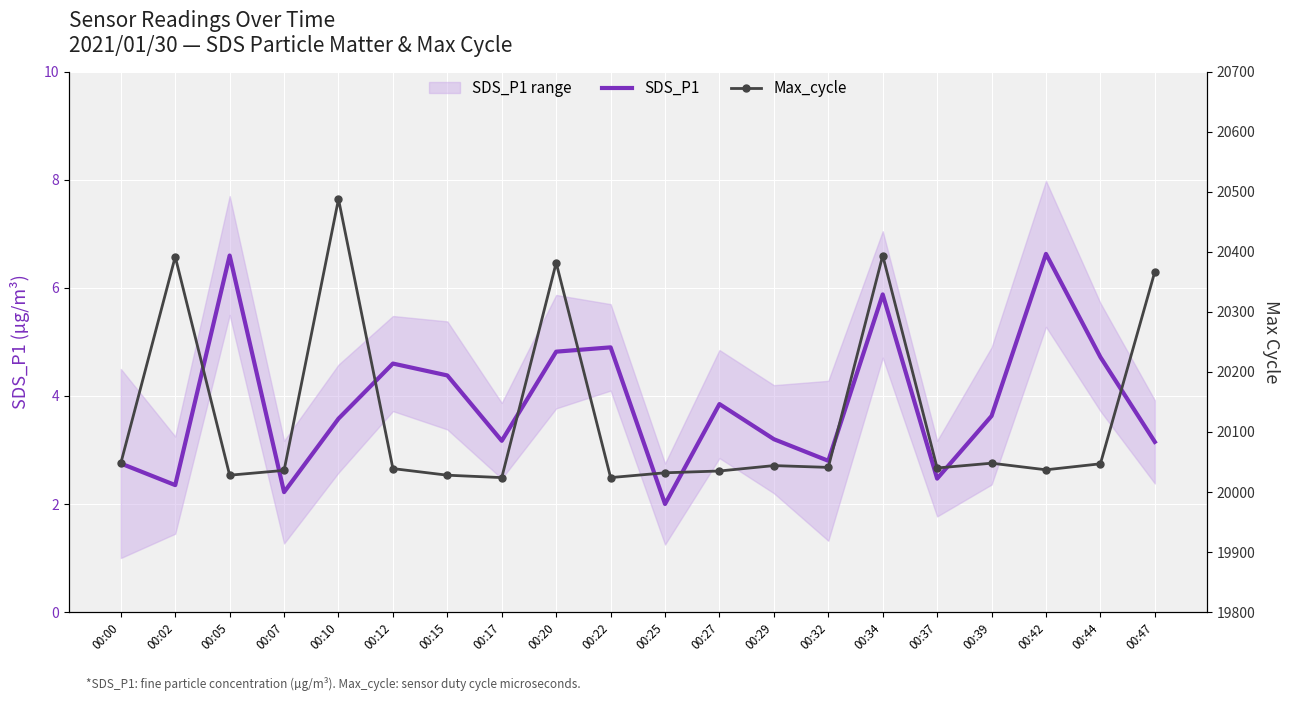

Where is Max_cycle nearest to the value 20256?

00:47